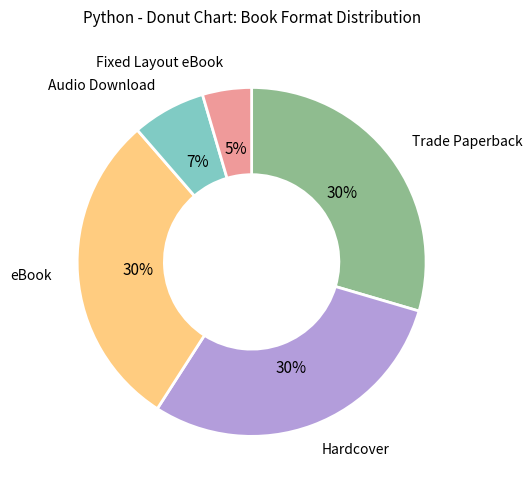

Does eBook represent more than half of the total?

No